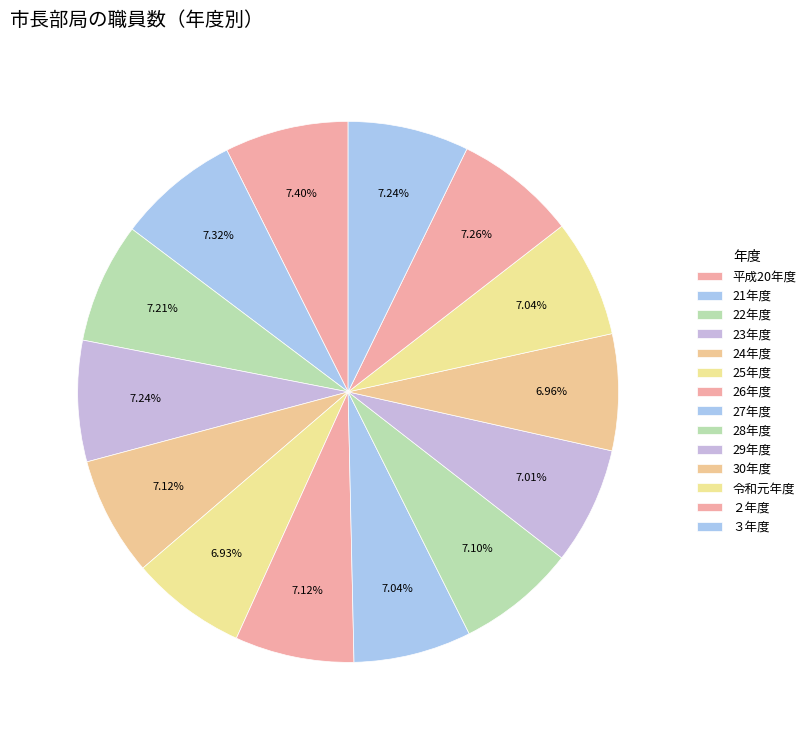

Is there any slice that represents more than half of the pie?

No